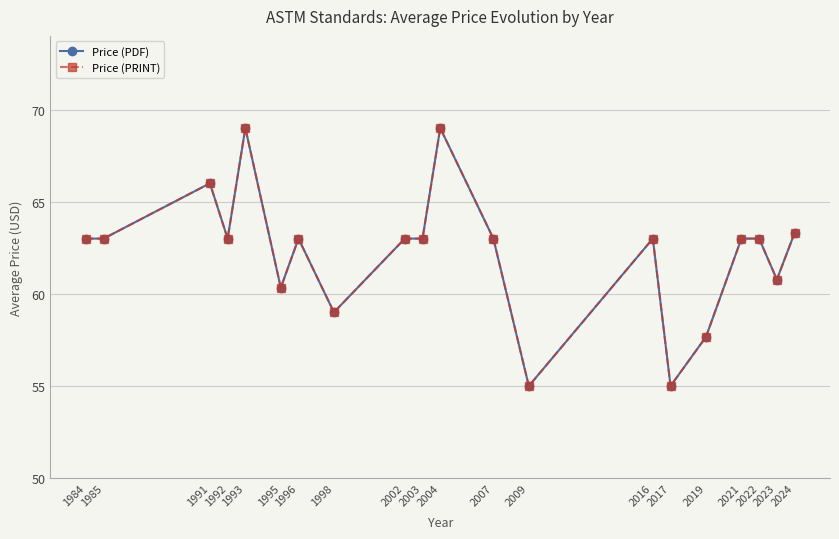

What is the difference between the second highest and minimum values in the Price (PDF) series?

14.0